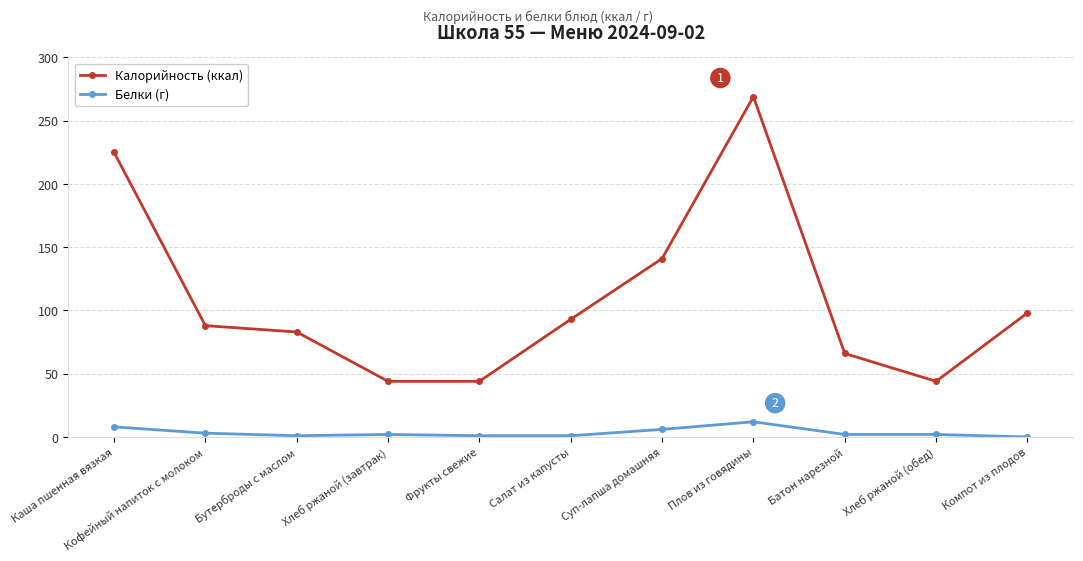

List the series in order of their peak value, highest first.

Калорийность (ккал), Белки (г)